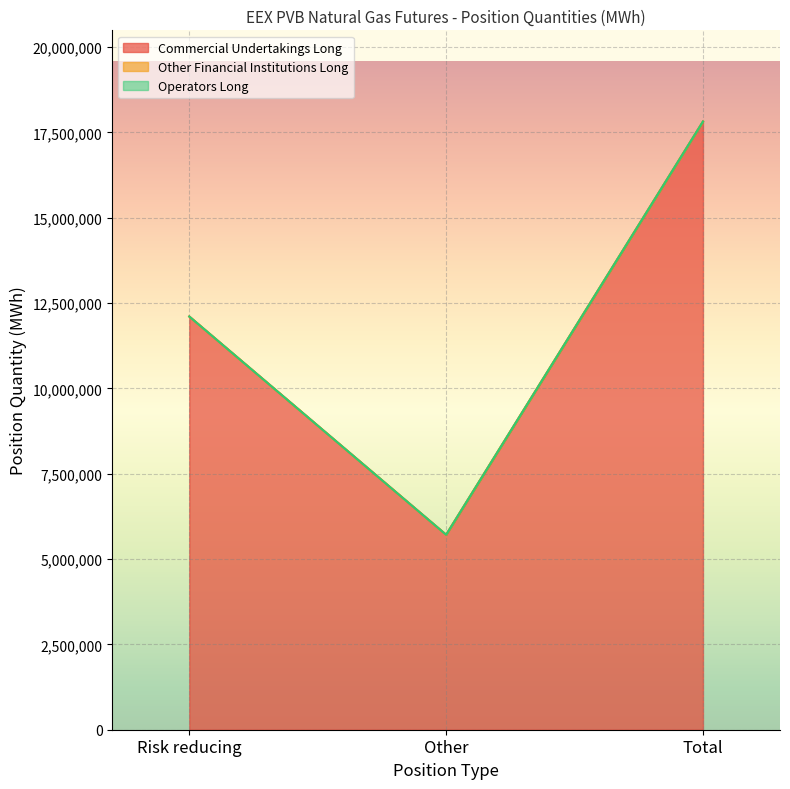

Reading left to right, transcribe all the data shown in this chart.

Commercial Undertakings Long: Risk reducing=12106380	Other=5712620	Total=17819000
Other Financial Institutions Long: Risk reducing=0	Other=0	Total=0
Operators Long: Risk reducing=0	Other=0	Total=0